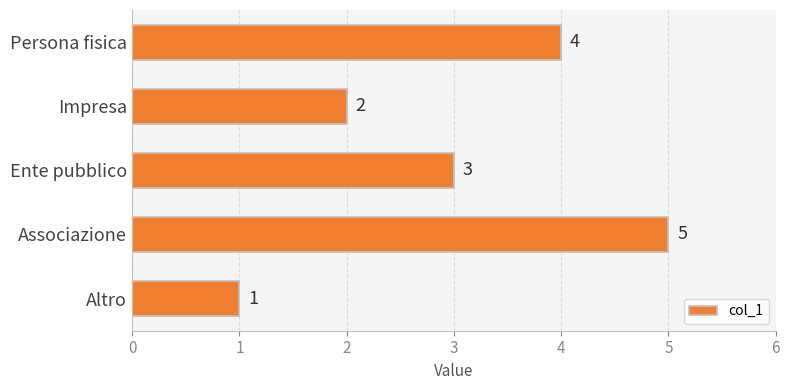

Reading bottom to top, what are all the values shown in this chart?

Altro=1	Associazione=5	Ente pubblico=3	Impresa=2	Persona fisica=4